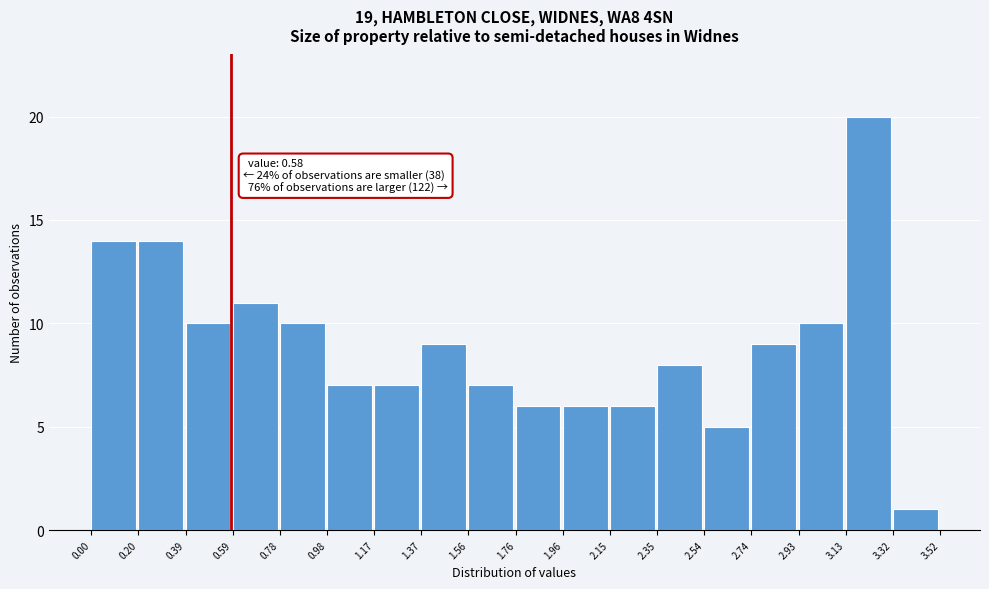

Over which range of the x-axis is the bar tallest?

3.13 to 3.32